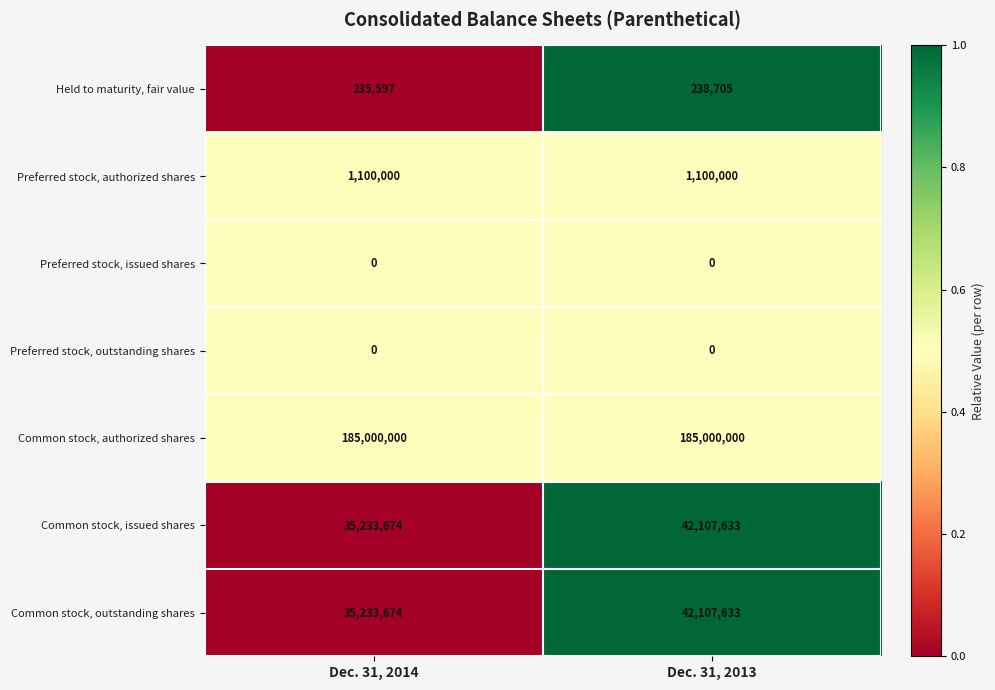

What is the spread (max minus min) of values at Dec. 31, 2013?

185000000